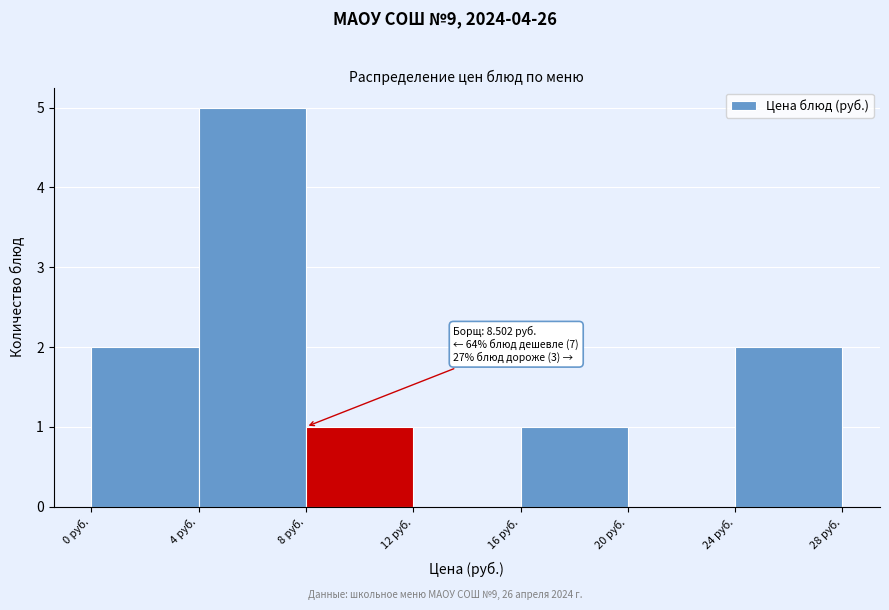

Over which range of the x-axis is the bar tallest?

4 to 8